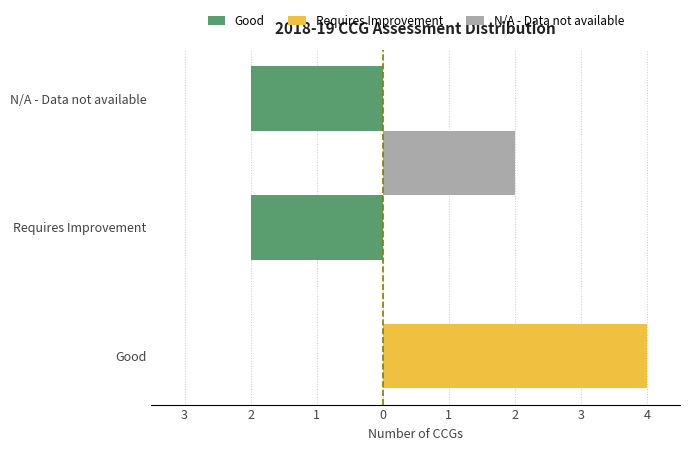

Which has a higher value, N/A - Data not available or Good?

Good